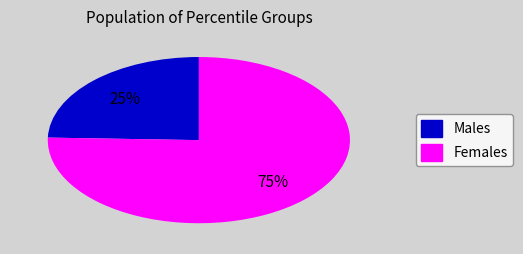

To the nearest percent, what is the average slice percentage?

50%